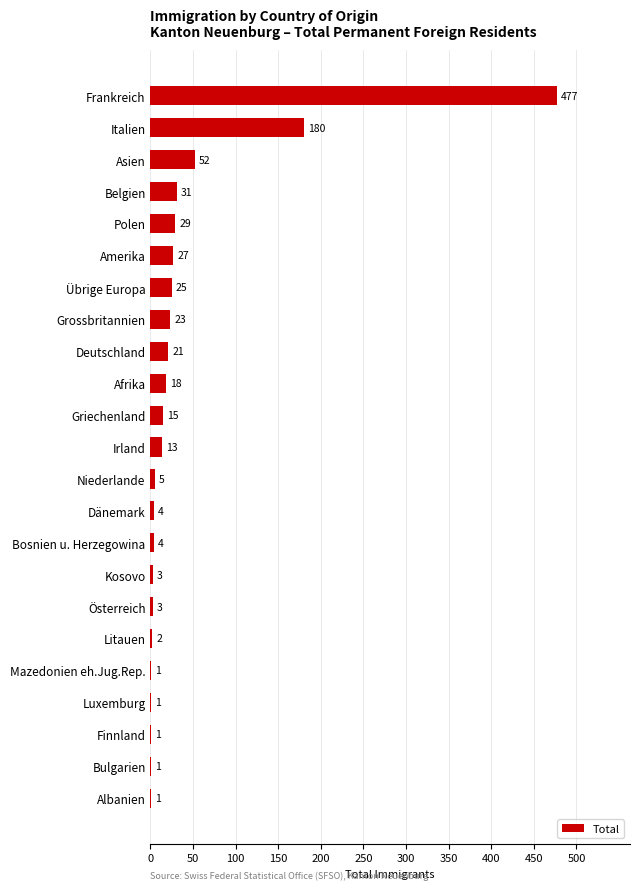

At which label is the value closest to 239?

Italien